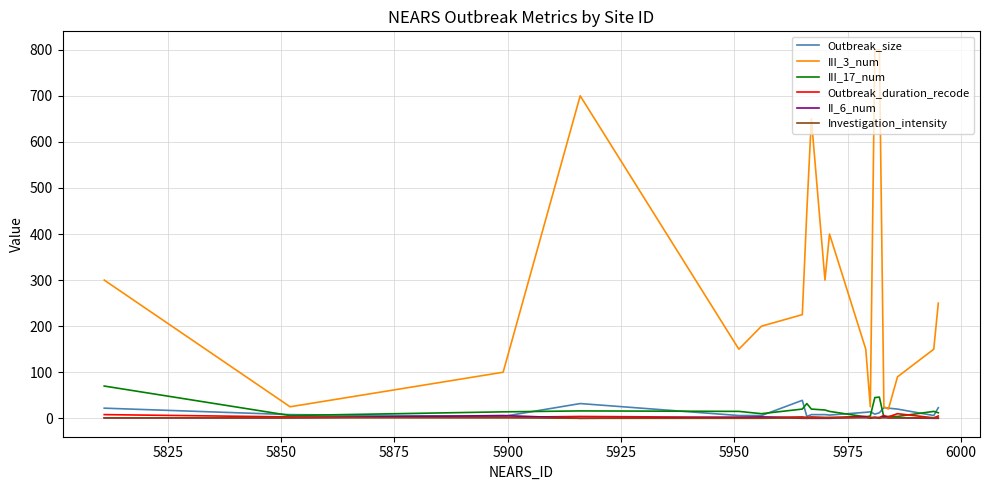

Which series has the largest total across all categories?

III_3_num